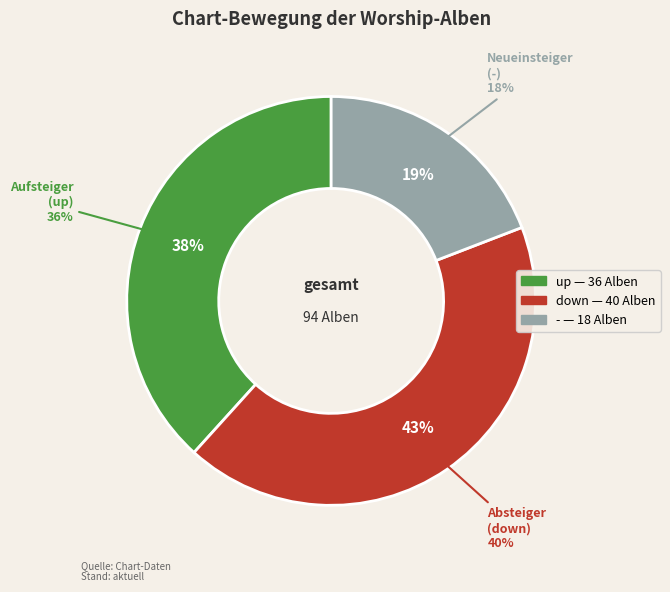

Is it true that down is 43% of the pie?

True